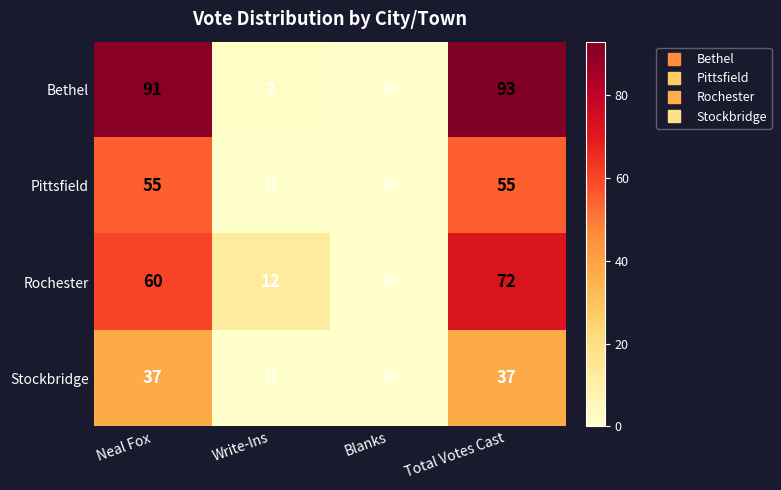

What is the difference between the highest and lowest values at Total Votes Cast?

56